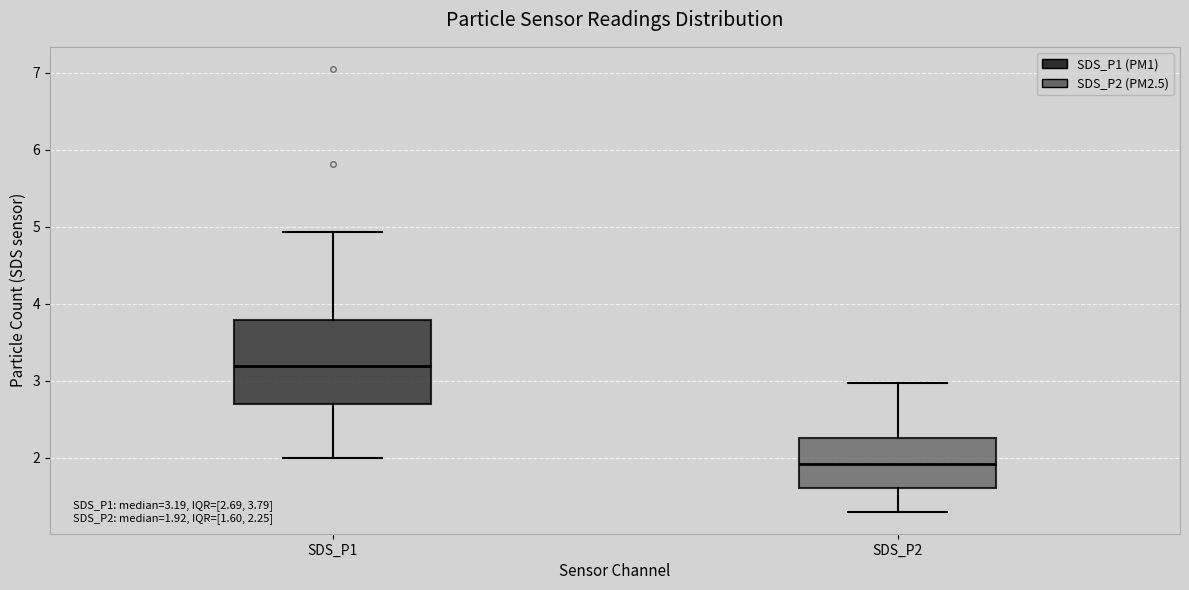

Which box's median line is the lowest?

SDS_P2